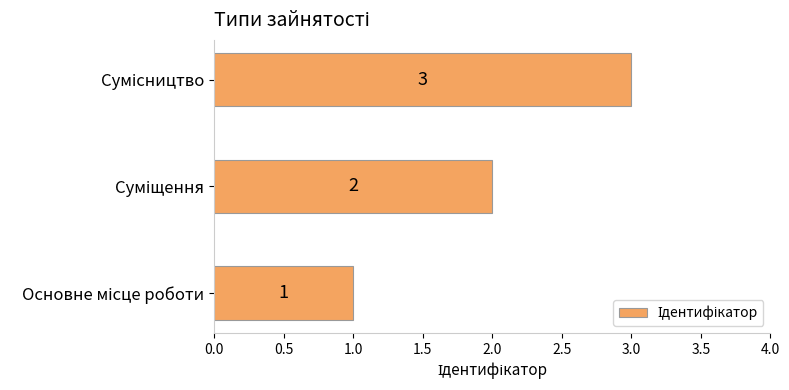

What is the maximum value shown in the chart?

3